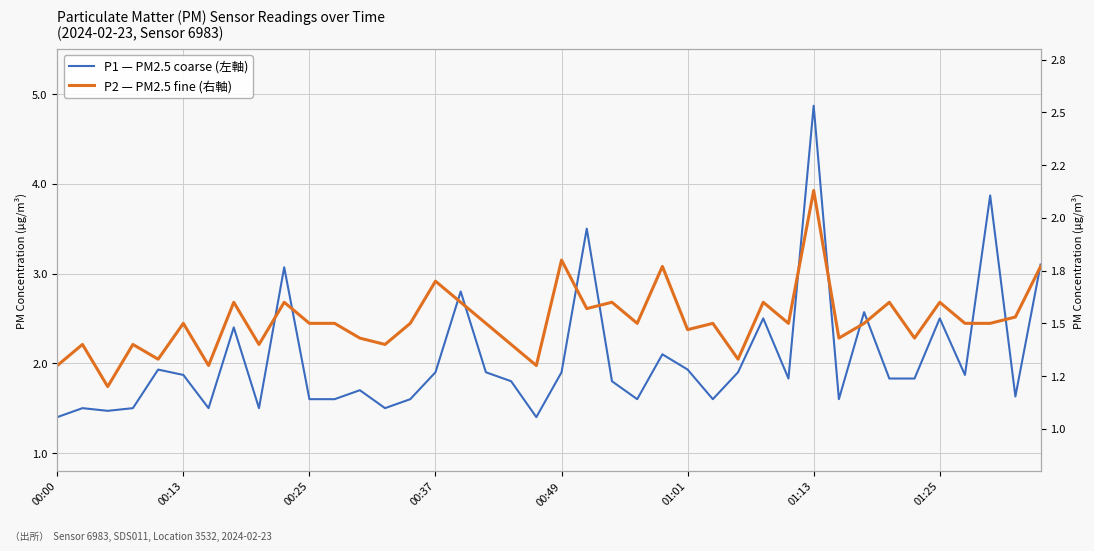

What is the sum of all P1 (左軸) values?

82.3